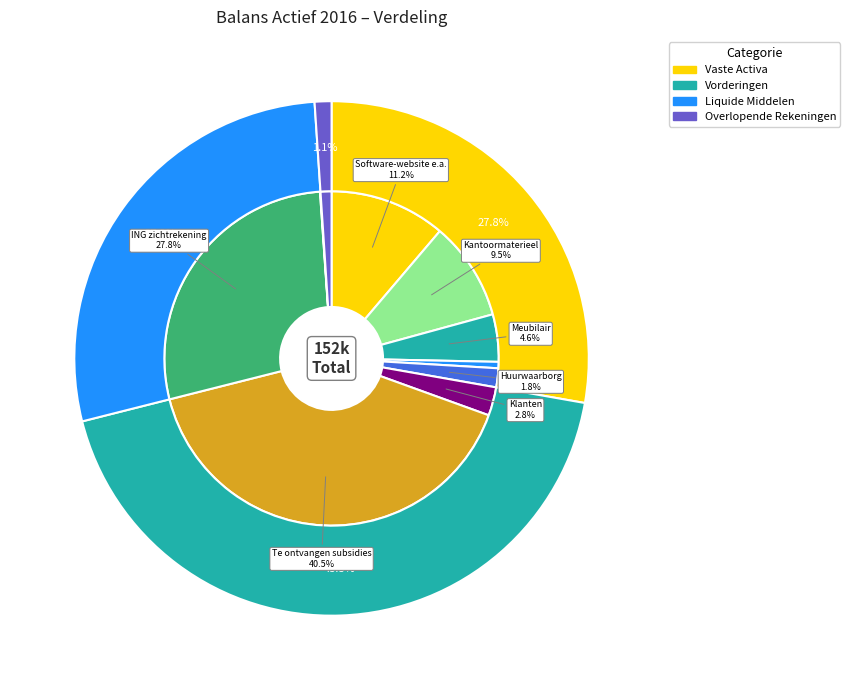

Count the number of slices in the pie.

10